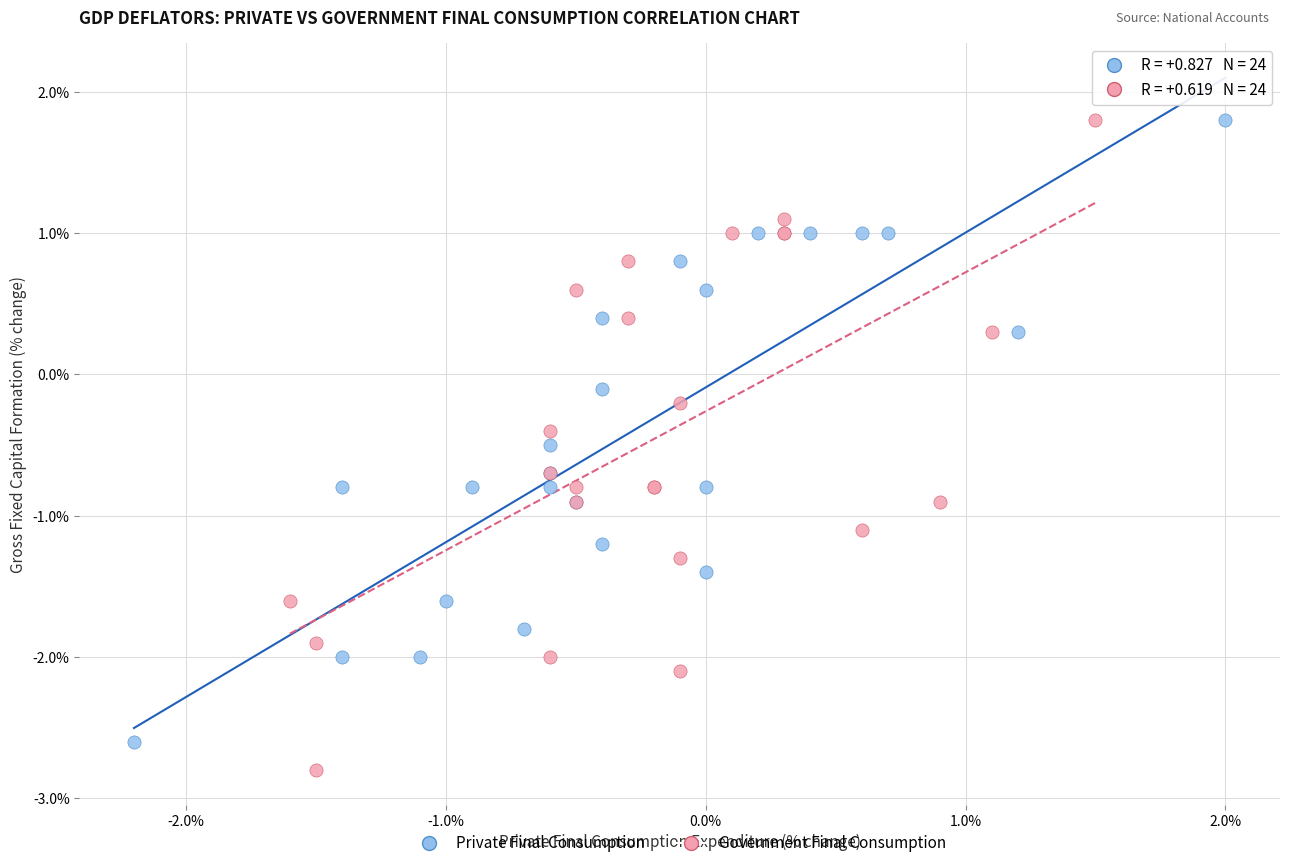

Which series has the widest spread of Y values?

Government Final Consumption